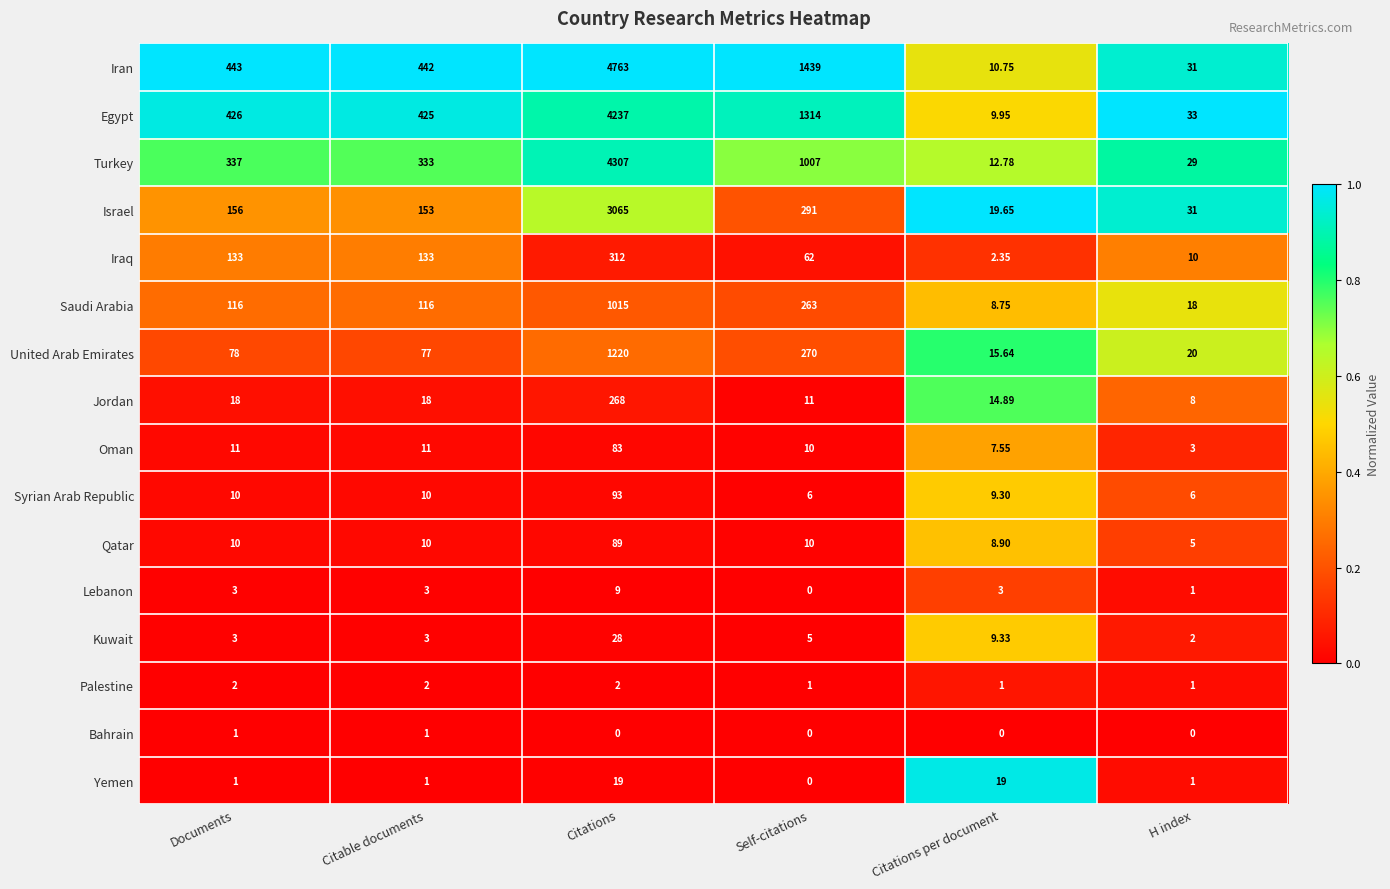

What is the total value across all series at Citable documents?

1738.0